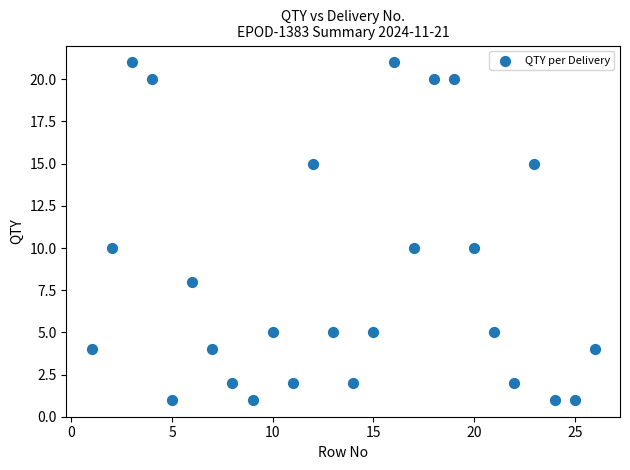

What is the range of Y values (max minus min)?

20